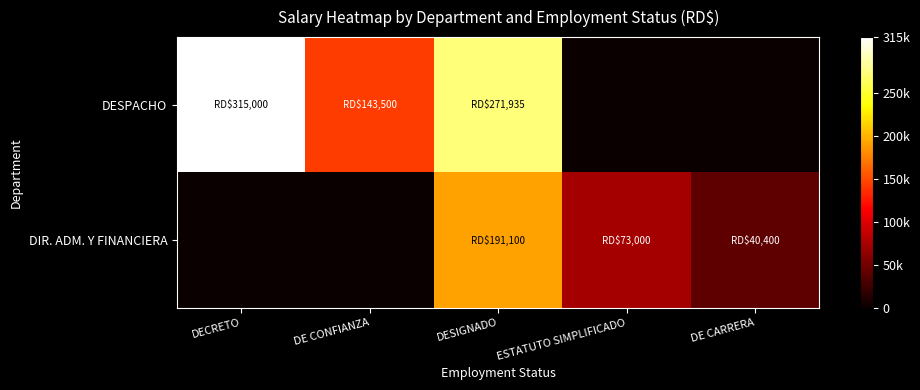

Reading left to right, what are all the values shown in this chart?

DESPACHO: DECRETO=315000	DE CONFIANZA=143500	DESIGNADO=271935	ESTATUTO SIMPLIFICADO=0	DE CARRERA=0
DIR. ADM. Y FINANCIERA: DECRETO=0	DE CONFIANZA=0	DESIGNADO=191100	ESTATUTO SIMPLIFICADO=73000	DE CARRERA=40400